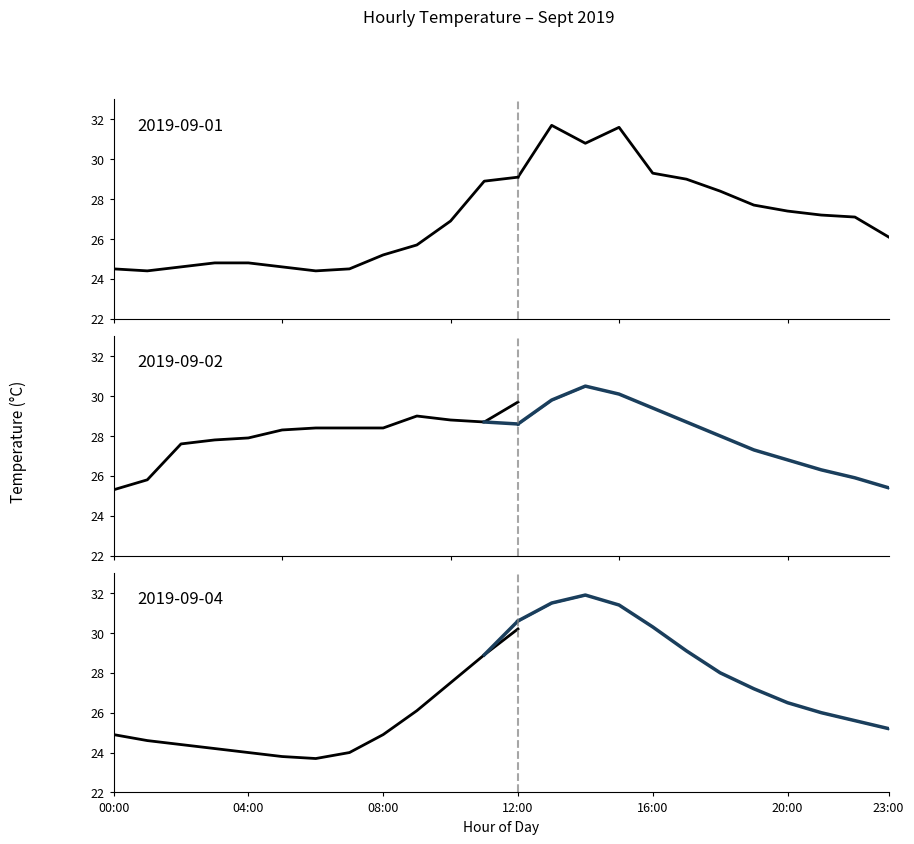

The value at 23:00 is 39.5. True or false?

False